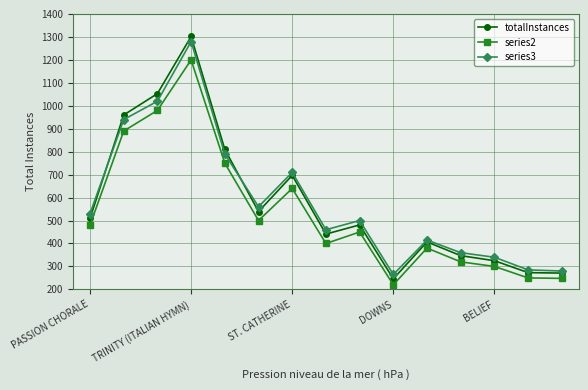

What is the value of the totalInstances point at the 3rd from the left?

1053